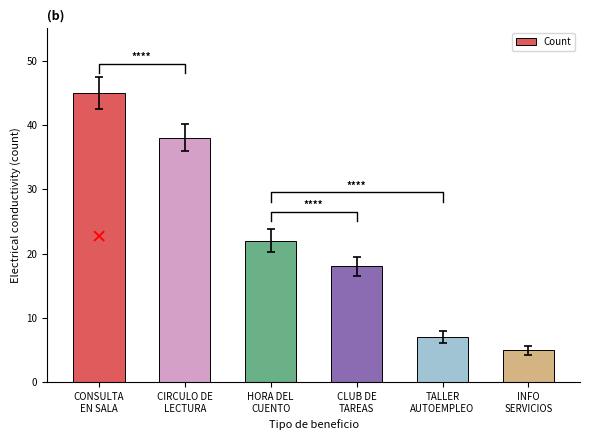

Rank the categories by value from highest to lowest.

CONSULTA
EN SALA, CIRCULO DE
LECTURA, HORA DEL
CUENTO, CLUB DE
TAREAS, TALLER
AUTOEMPLEO, INFO
SERVICIOS